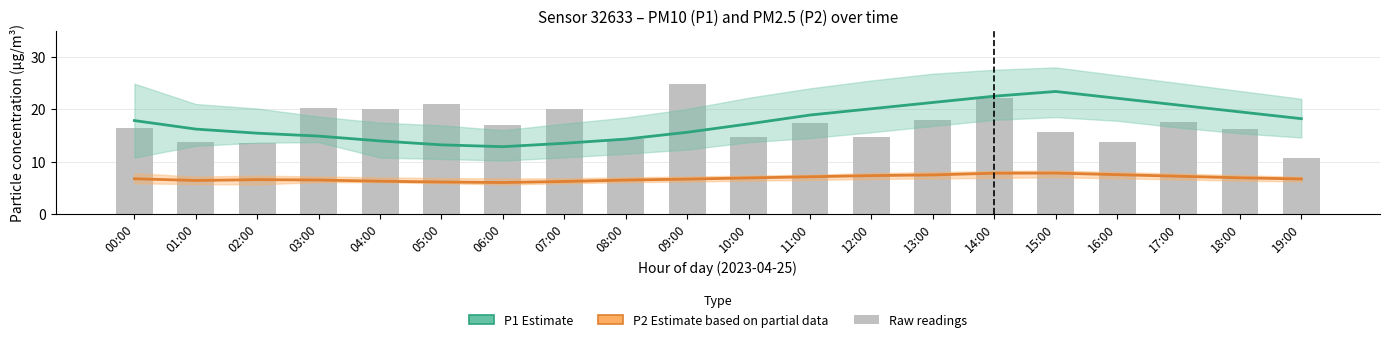

At 07:00, list the series in order from smallest to largest.

P2 (PM2.5) estimate, P1 (PM10) estimate, PM10 raw